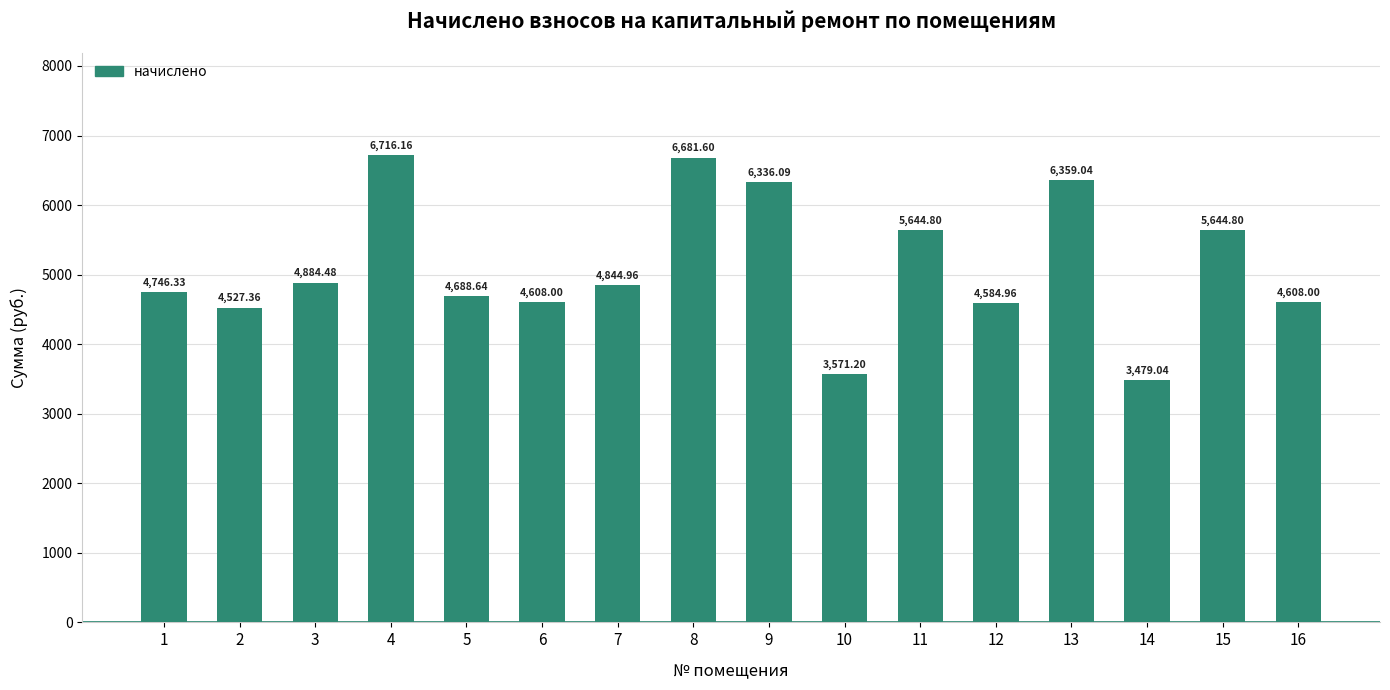

What is the approximate value at 16?

4608.0